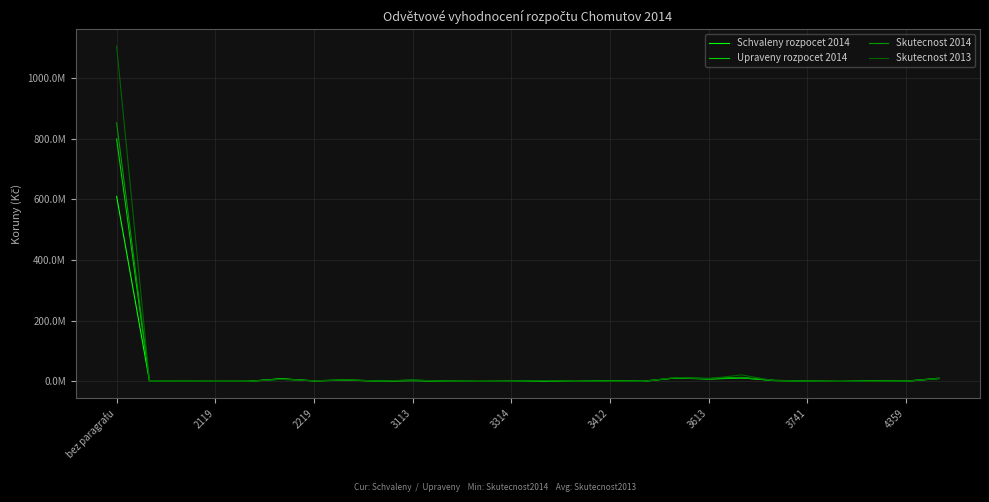

Is this an area chart (filled region under the line)?

No